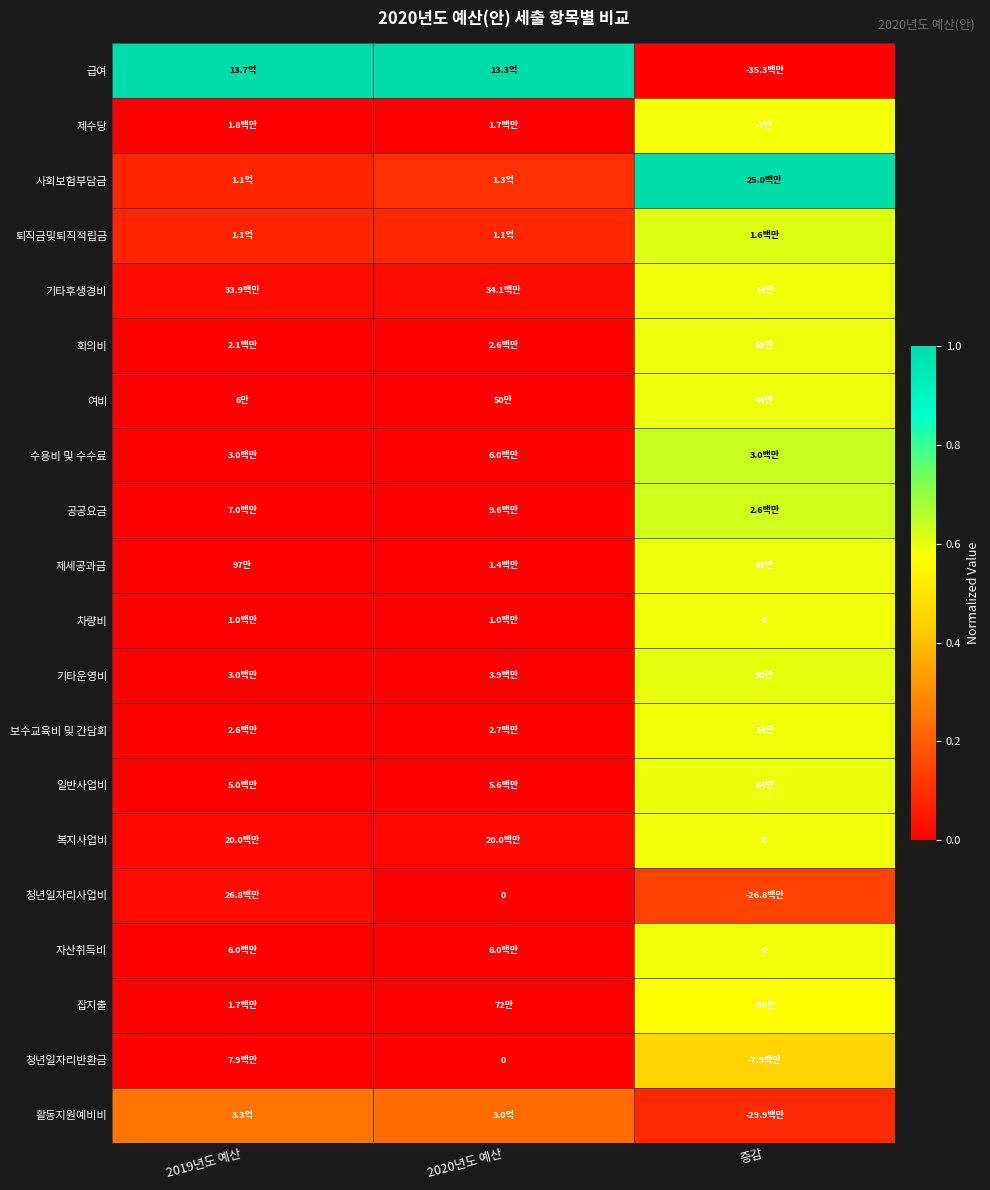

Which series has the largest total across all categories?

급여